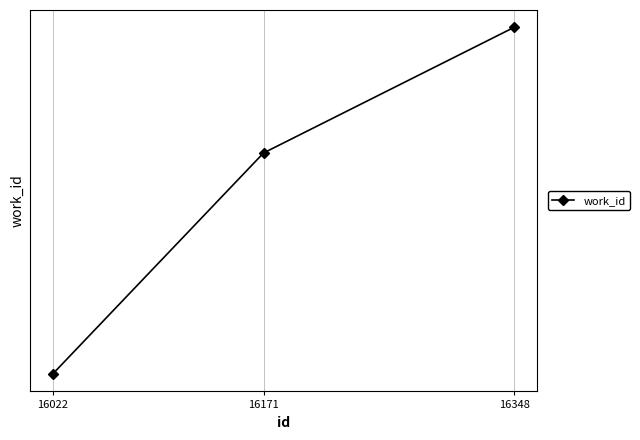

Where does the data first go above 6126?

16348